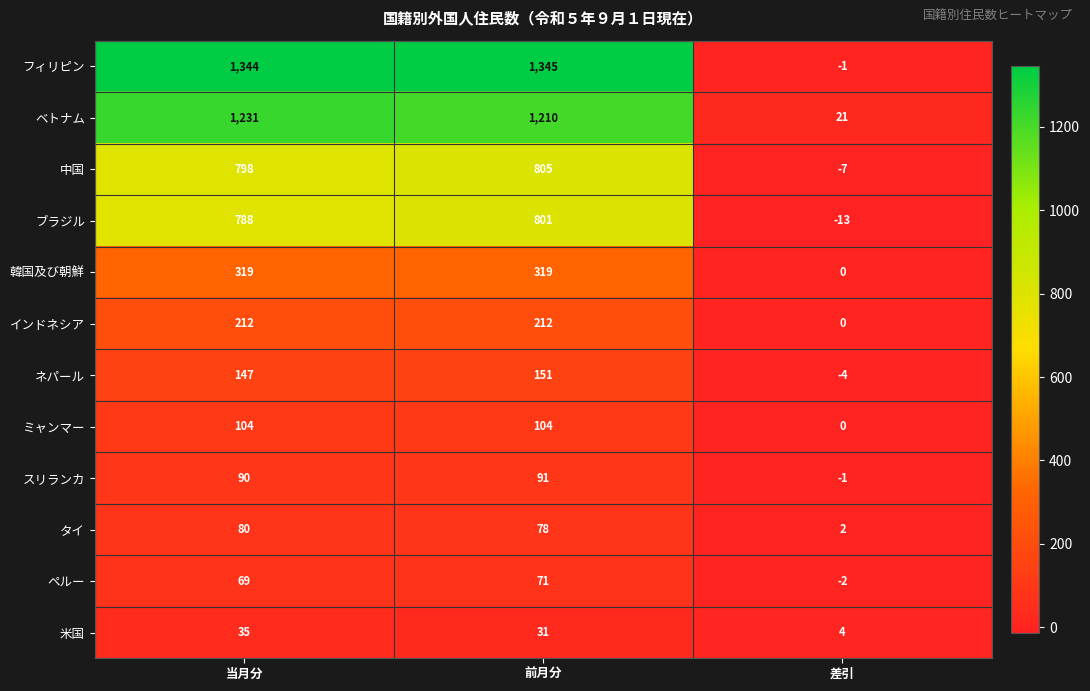

What is the difference between the ベトナム values at 差引 and 当月分?

1210